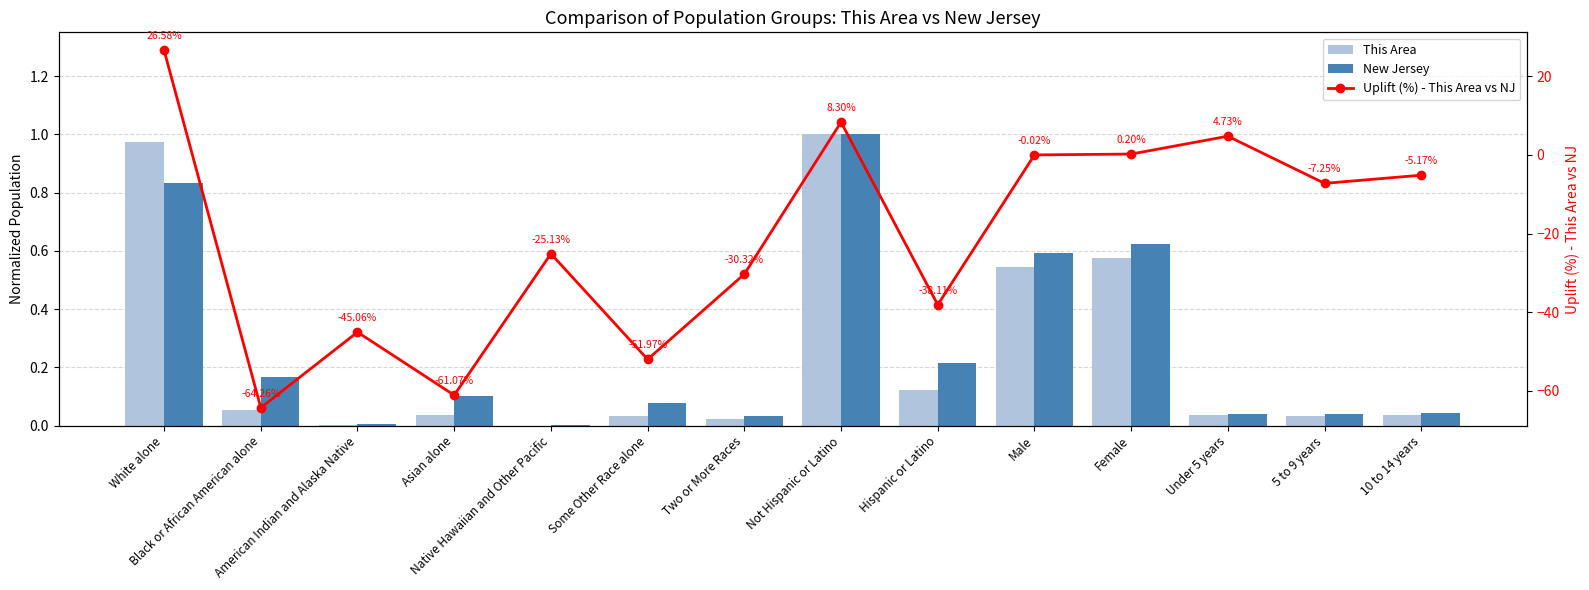

What is the total value across all series at Native Hawaiian and Other Pacific?

-25.1